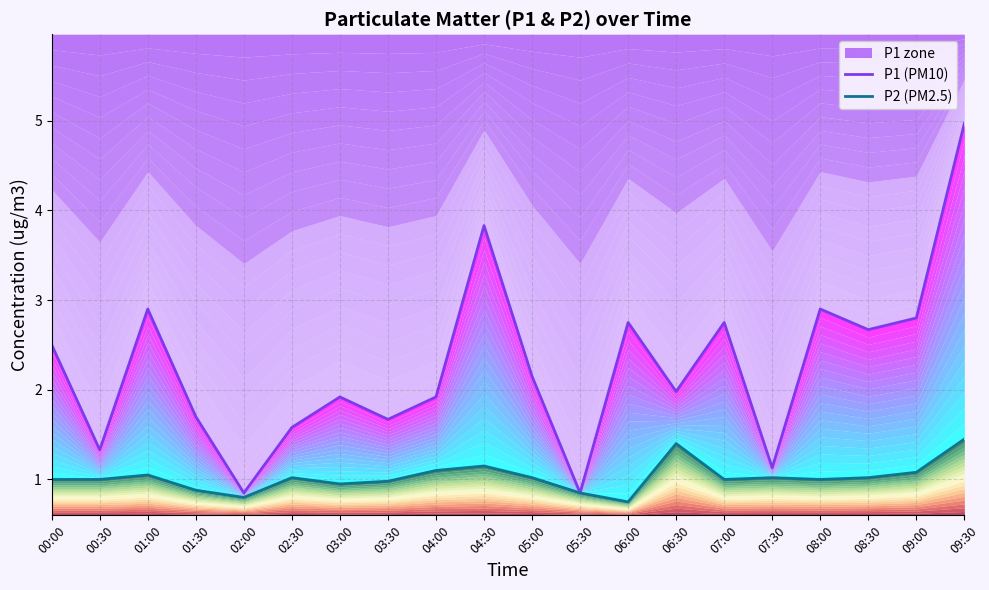

List the series in order of their overall mean, lowest first.

P2 (PM2.5), P1 (PM10)